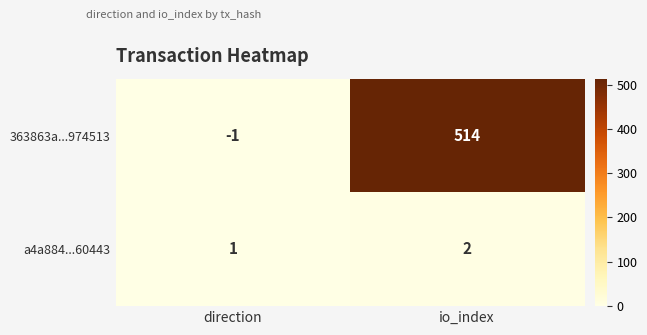

What is the sum of the 363863a...974513 values at direction and io_index?

513